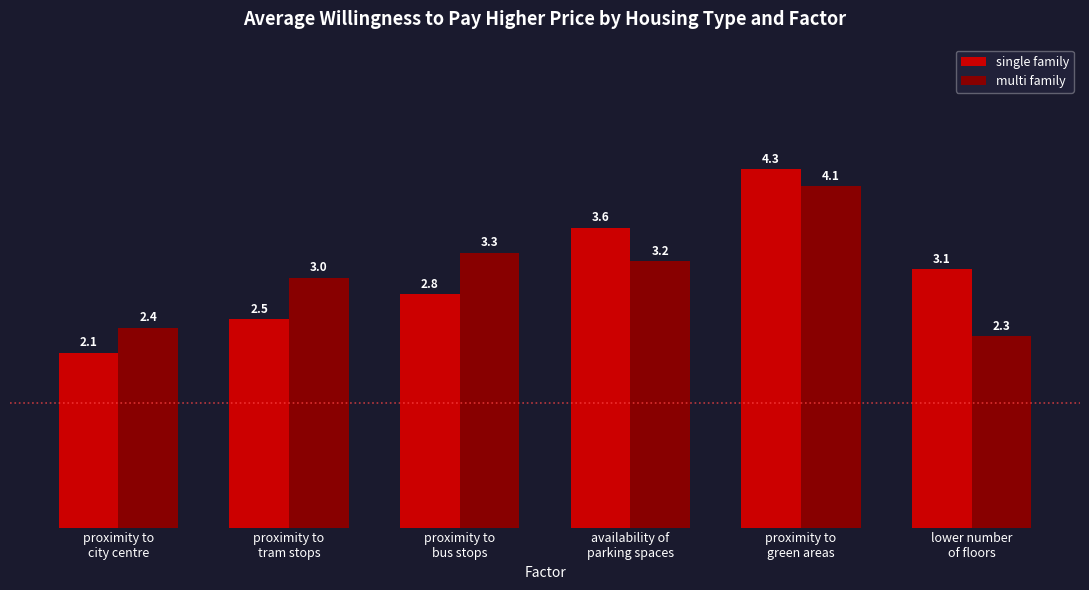

What are all the series names shown in the legend?

single family, multi family